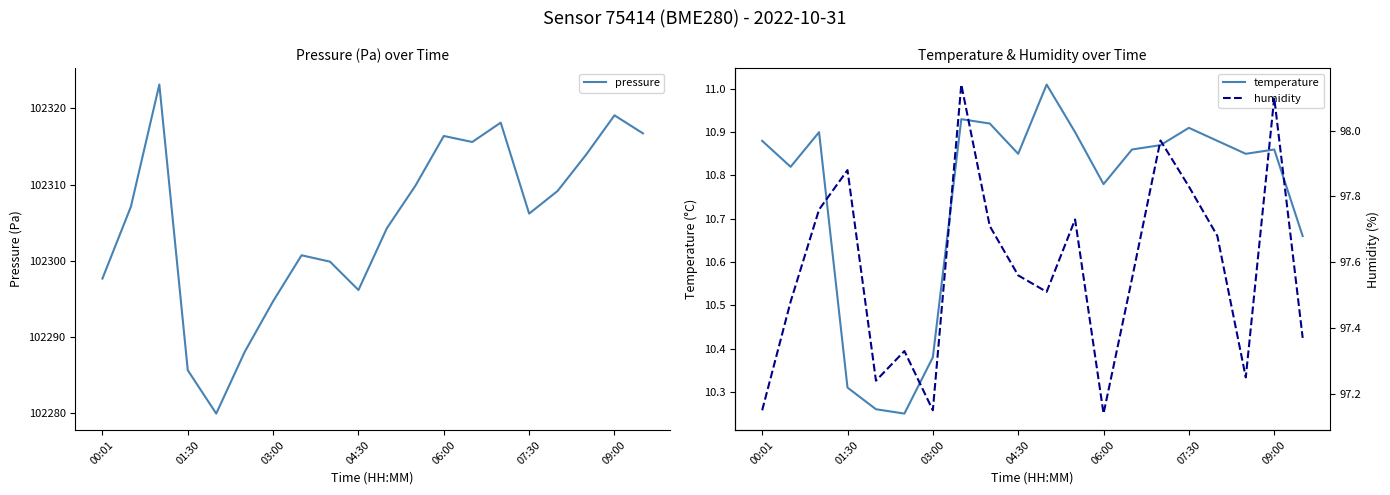

At how many categories does at least one series exceed 48648?

20